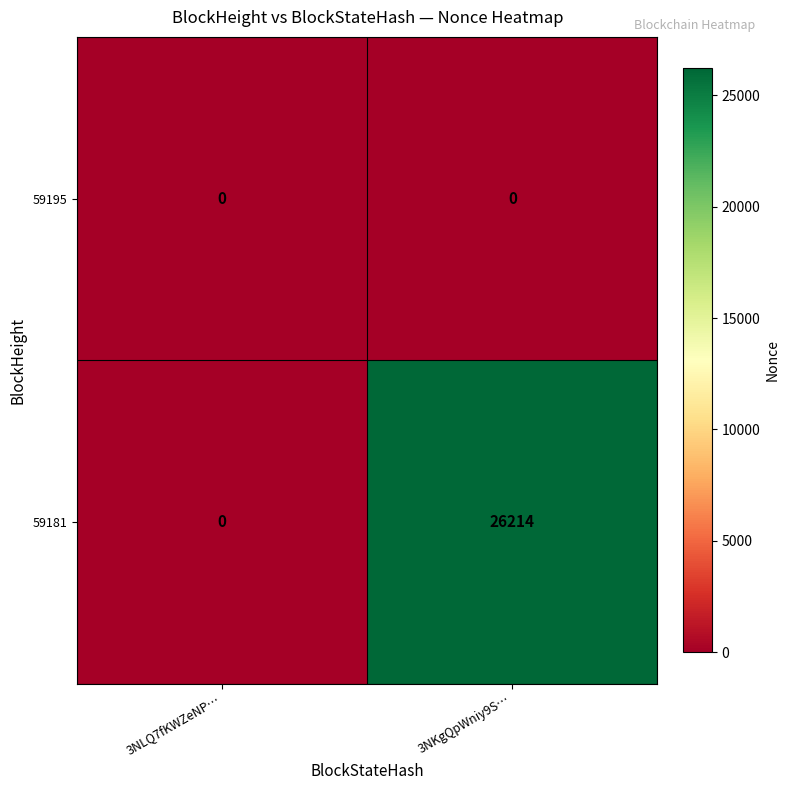

Which series changed the most between 3NLQ7fKWZeNP… and 3NKgQpWniy9S…?

59181